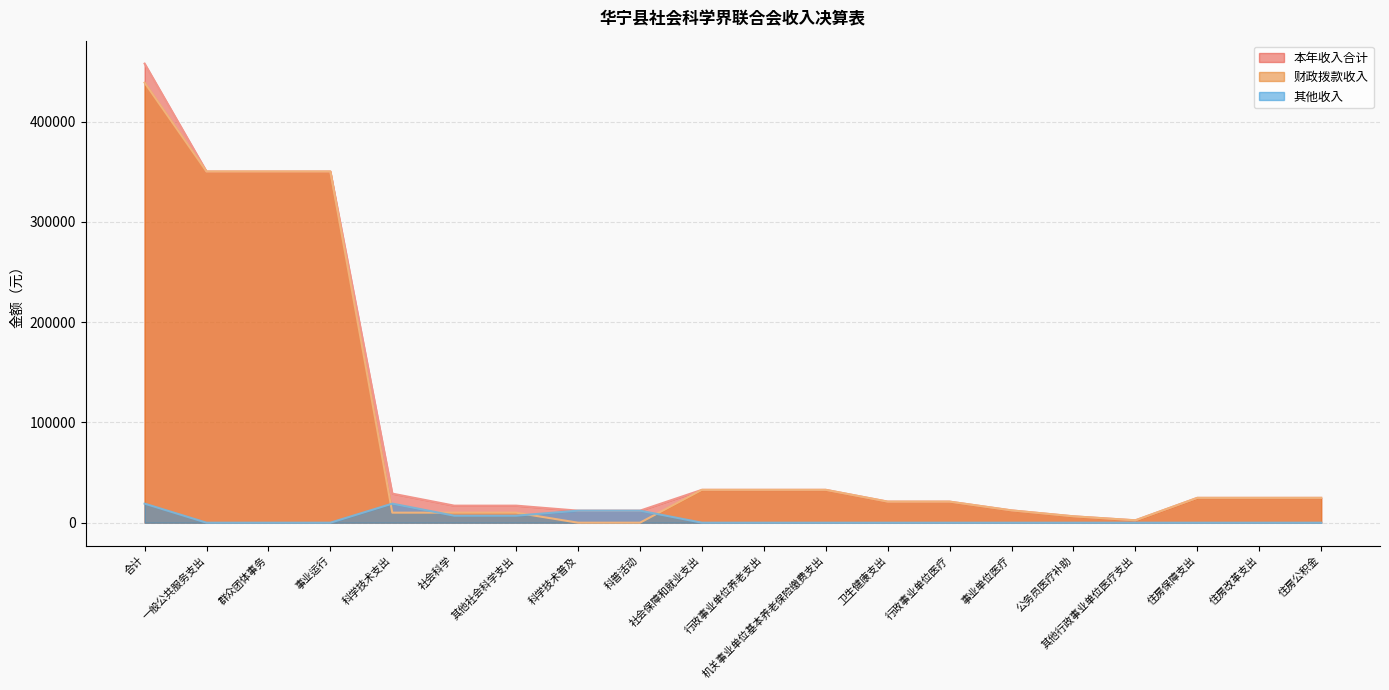

Rank the series by their maximum value, from highest to lowest.

本年收入合计, 财政拨款收入, 其他收入